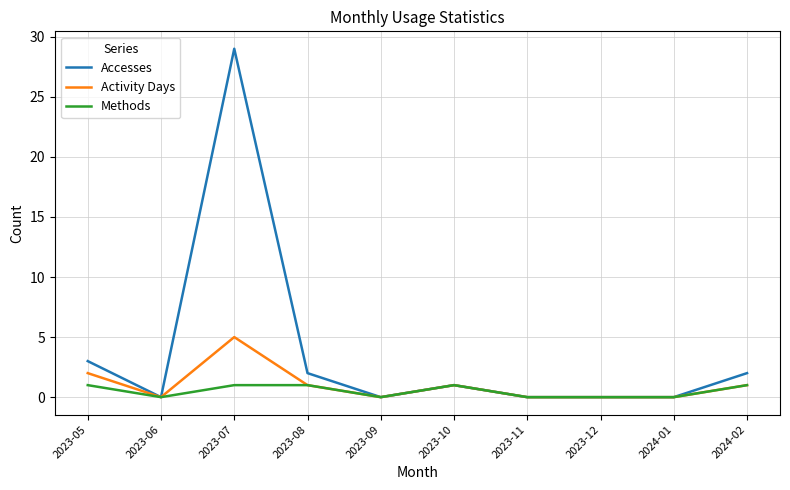

What position from the left is 2023-07?

3